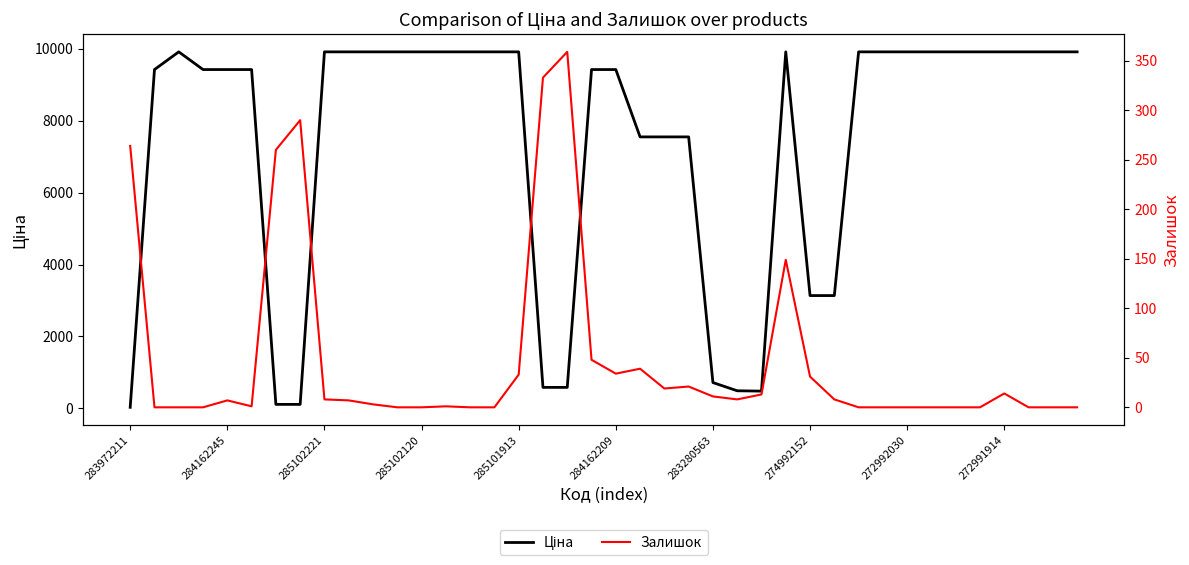

What are all the series names shown in the legend?

Ціна, Залишок